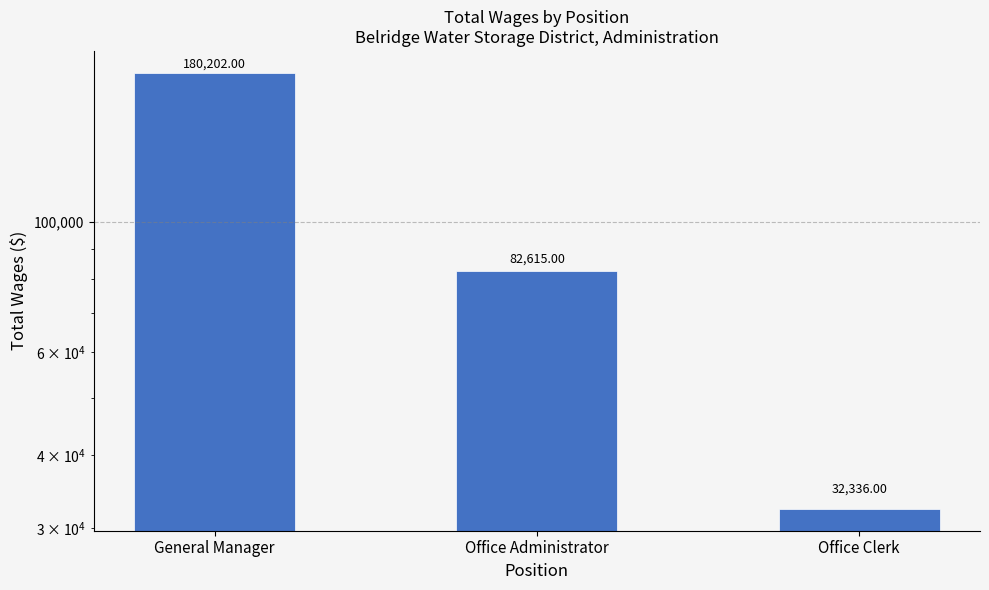

Rank the categories by value from lowest to highest.

Office Clerk, Office Administrator, General Manager